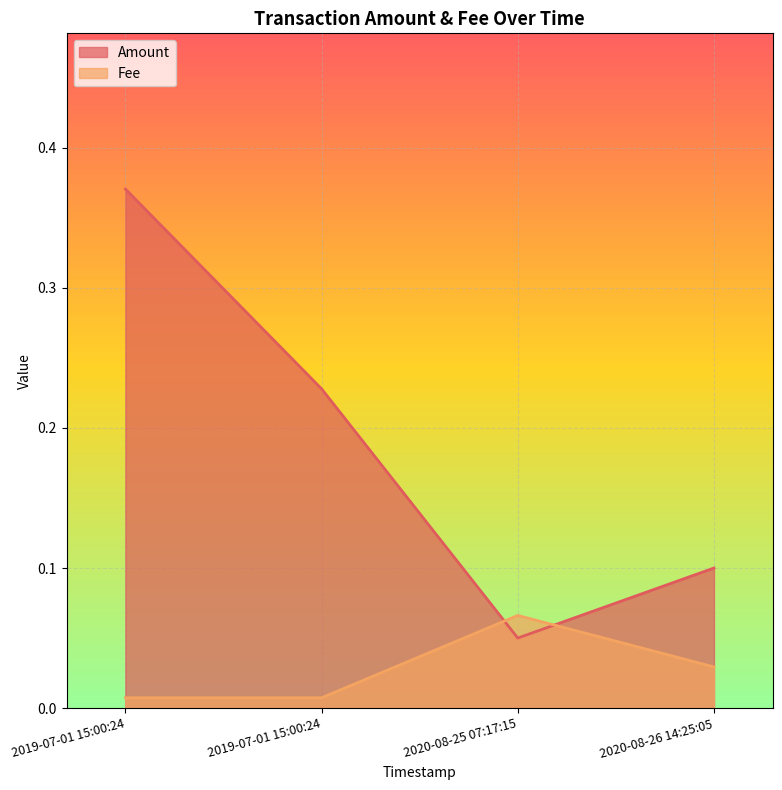

Is it true that Fee equals 0.1 at 2020-08-26 14:25:05?

False